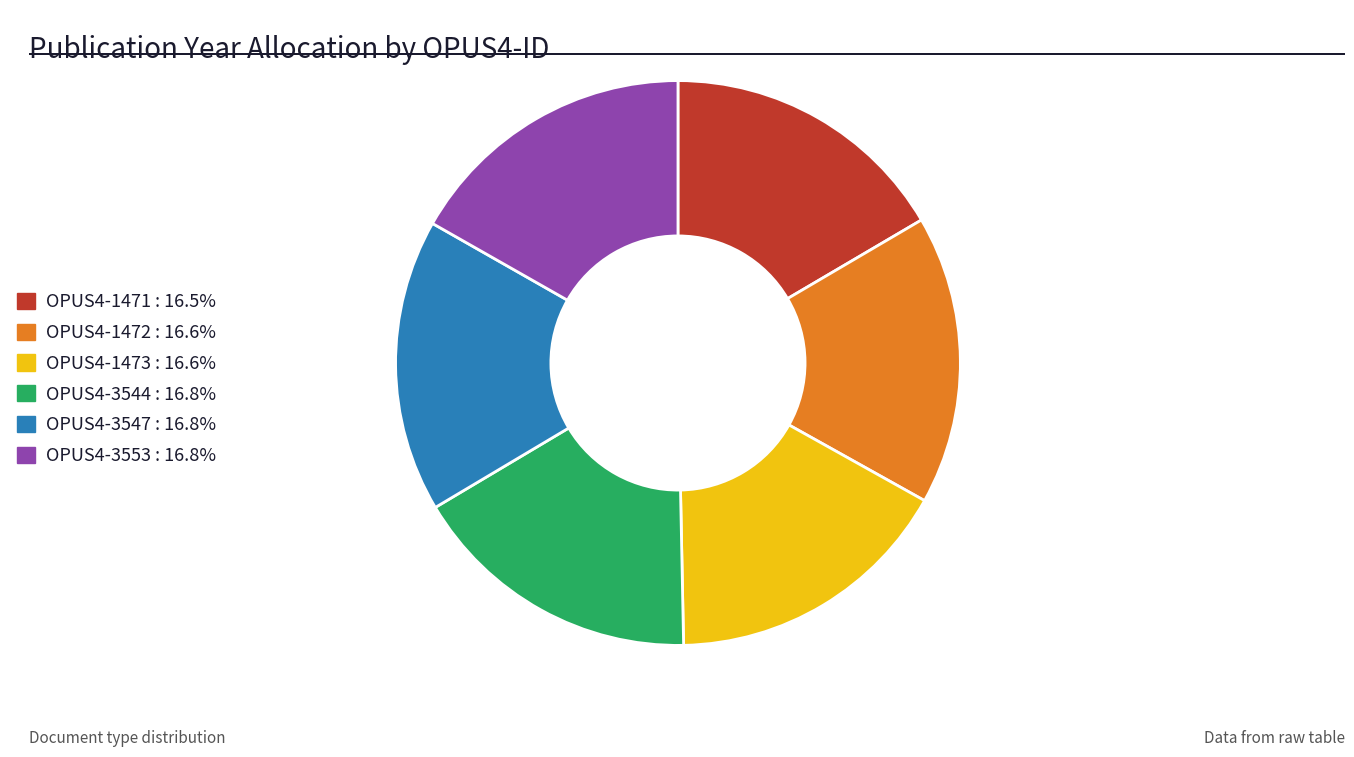

Is the sum of OPUS4-1473 : 16.6% and OPUS4-1471 : 16.5% greater than half?

No